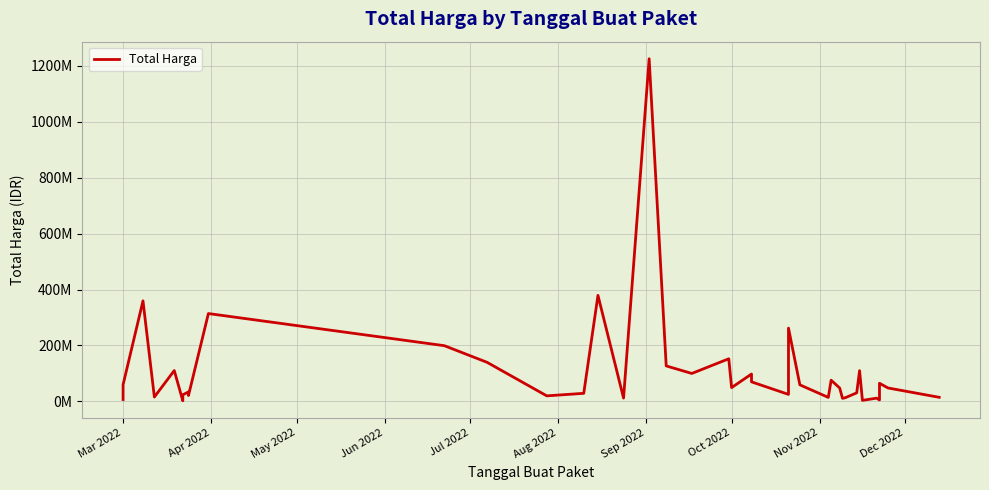

What is the sum of all values?

4375595175